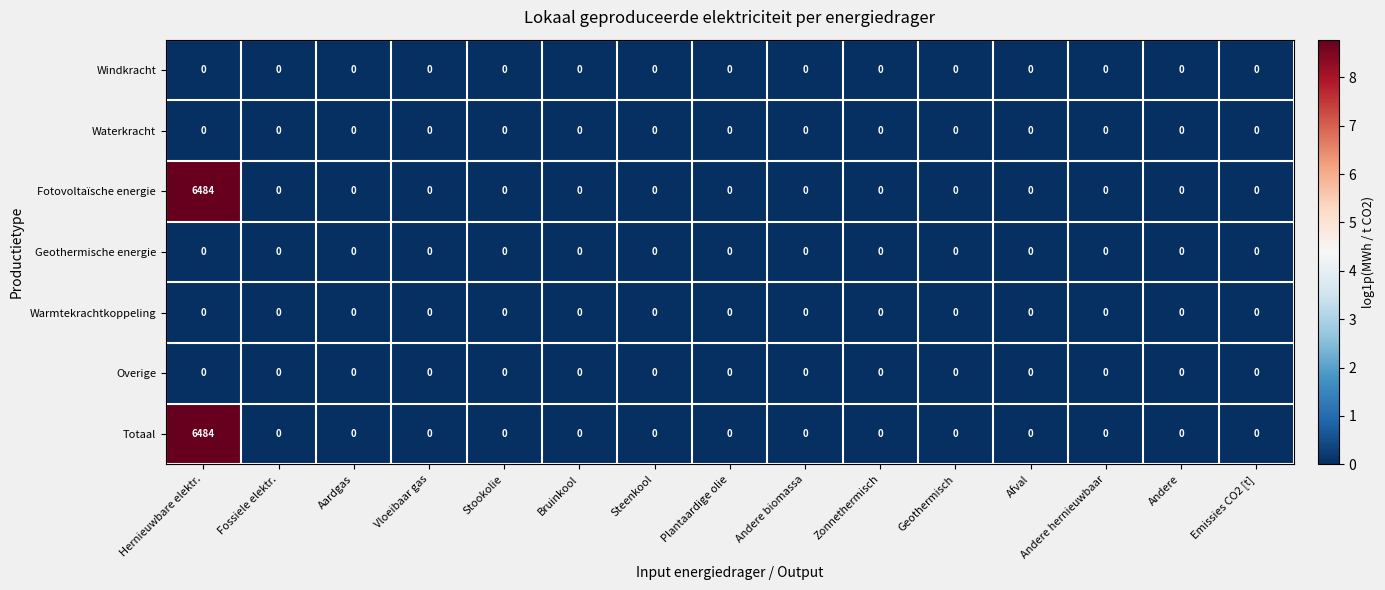

Which category has the highest value across all series?

Hernieuwbare elektr.